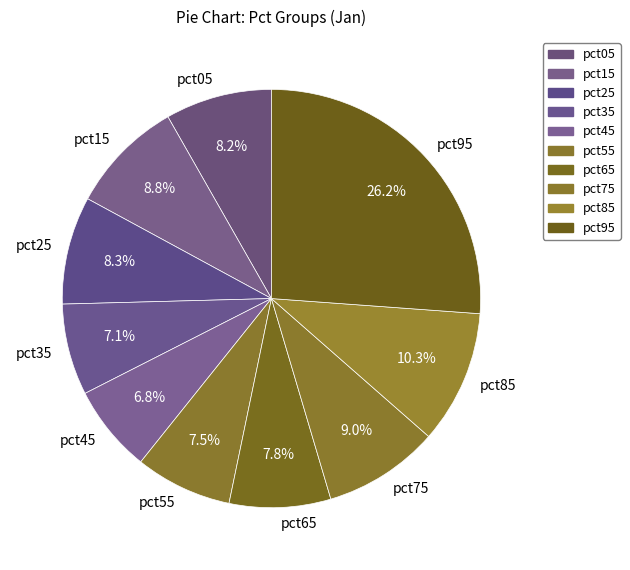

Combined, what portion of the pie is pct55 and pct25?

15.8%